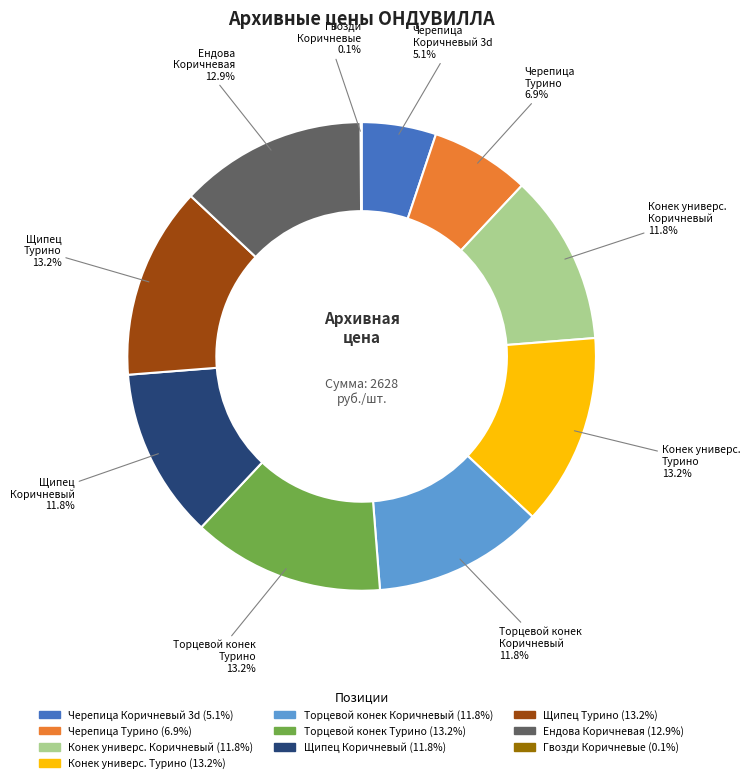

Is there any slice that represents more than half of the pie?

No